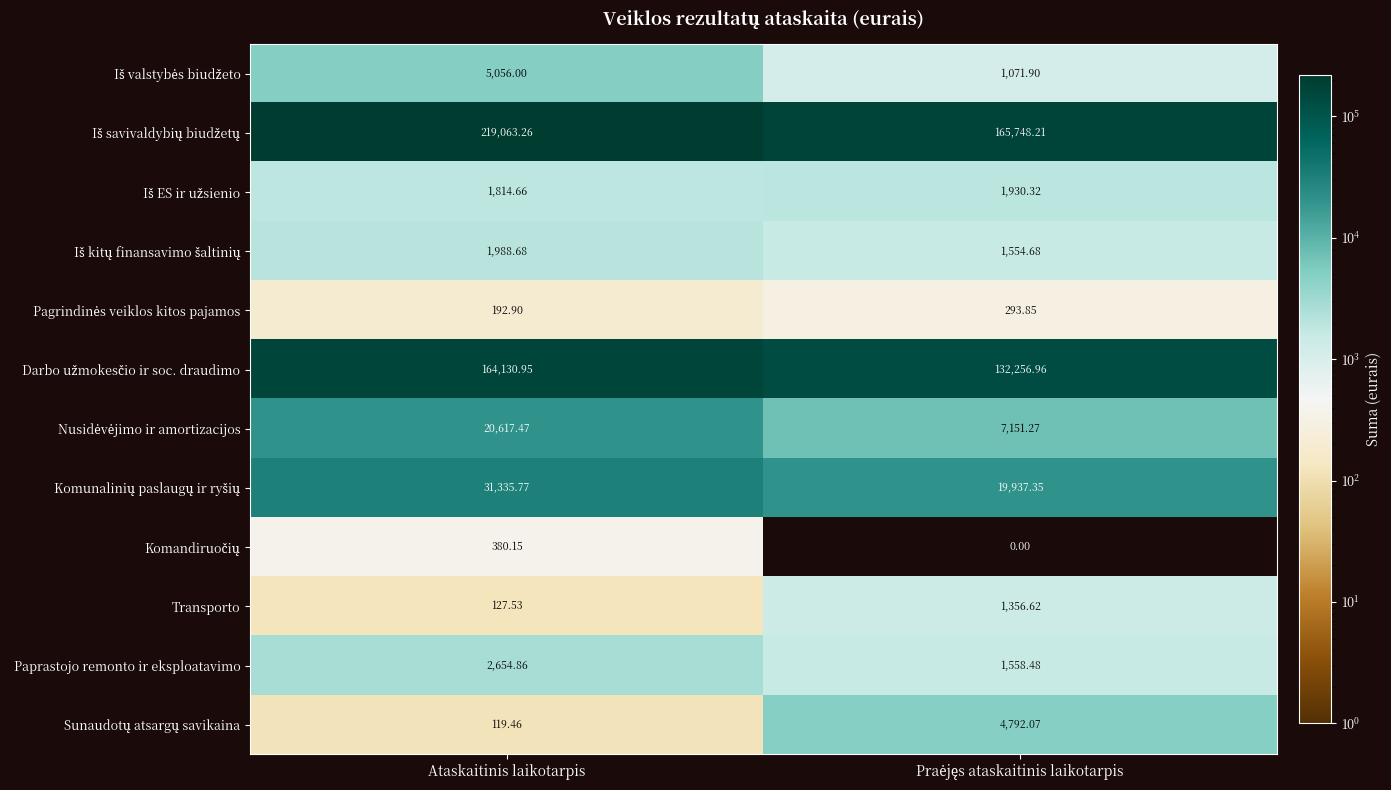

Which category has the highest value across all series?

Ataskaitinis laikotarpis